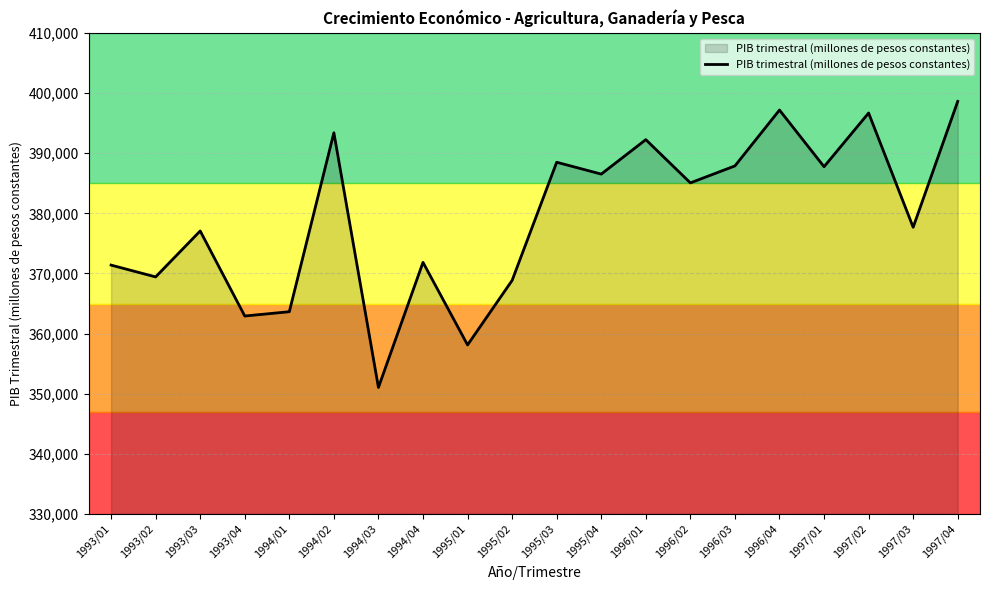

What is the maximum value shown in the chart?

398629.1